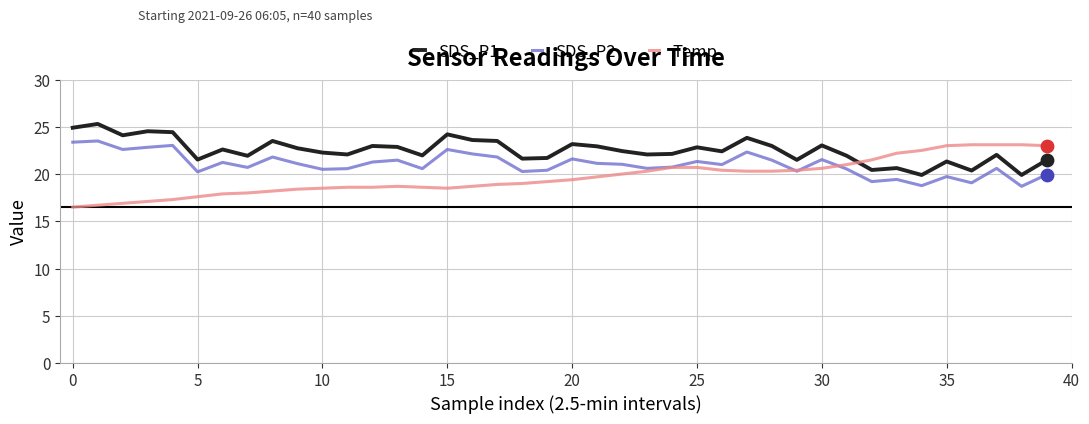

What is the minimum value for SDS_P2?

18.7